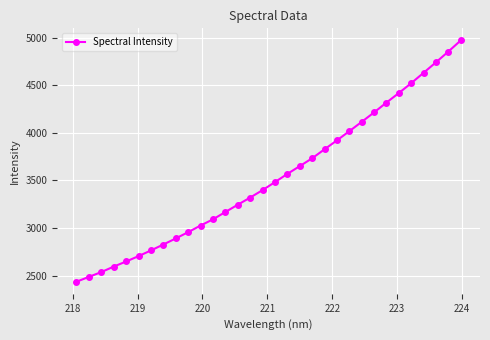

What is the greatest value displayed?

4973.2